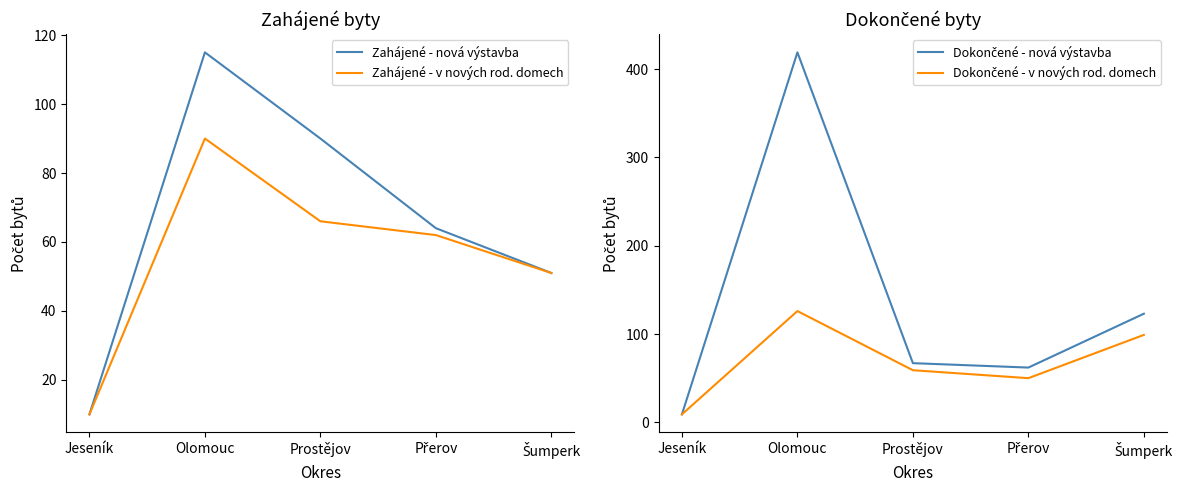

How many intersections are there between Zahájené - nová výstavba and Dokončené - nová výstavba?

3